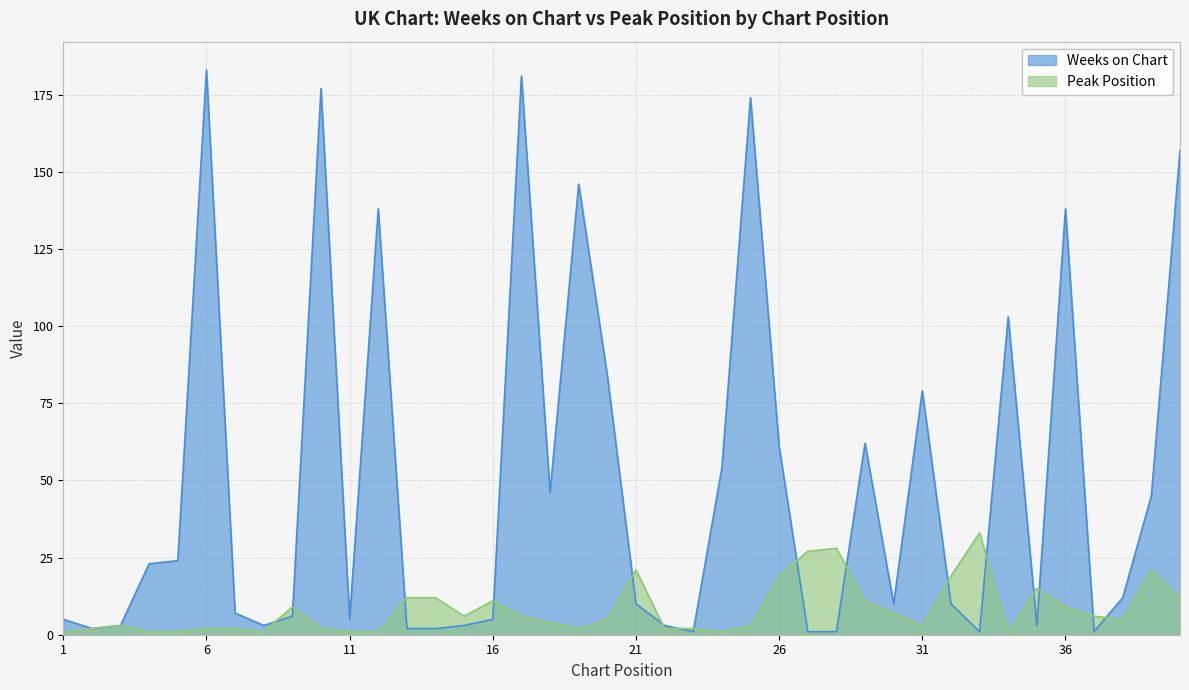

What is the difference between the highest and lowest values at 39?

24